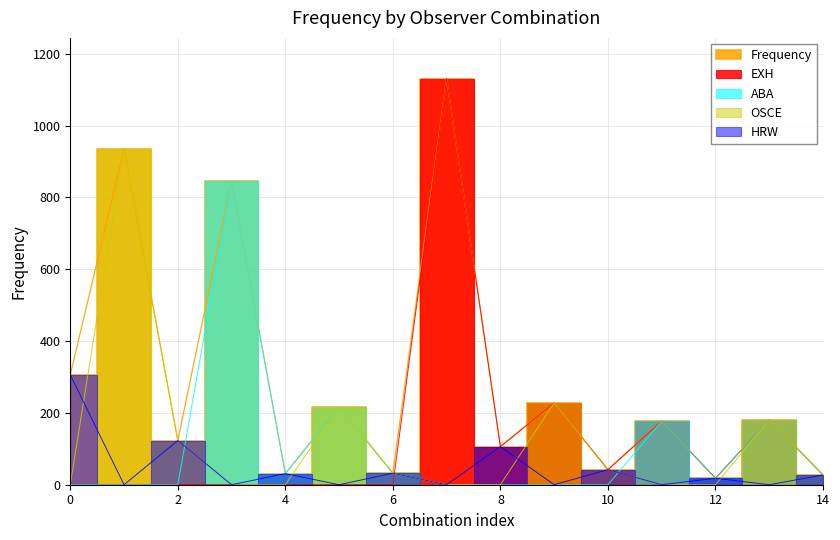

What is the label of the 4th point from the left?

EXH=0,ABA=1,OSCE=0,HRW=0